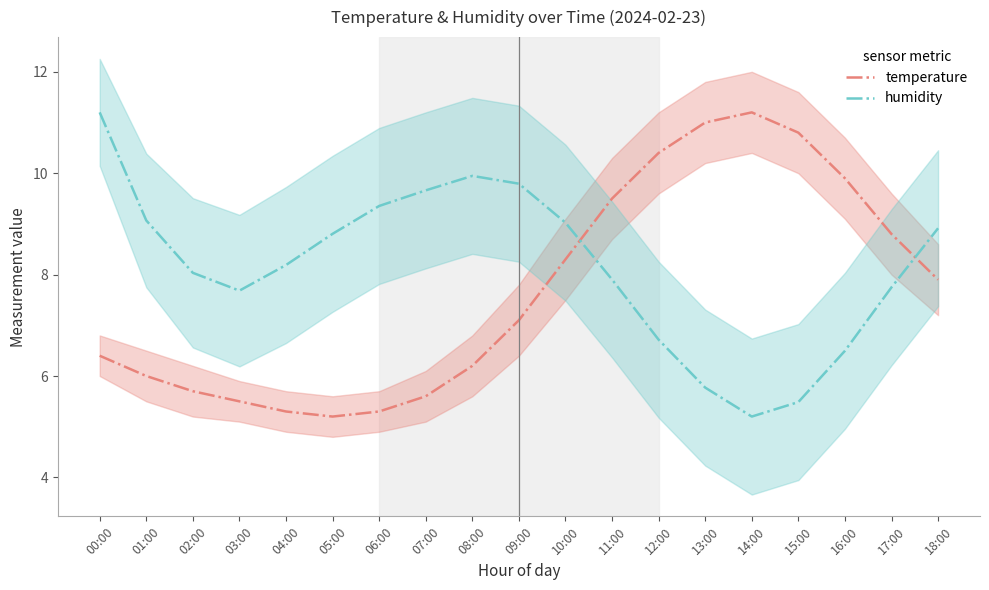

How many values in the humidity series exceed 8?

11